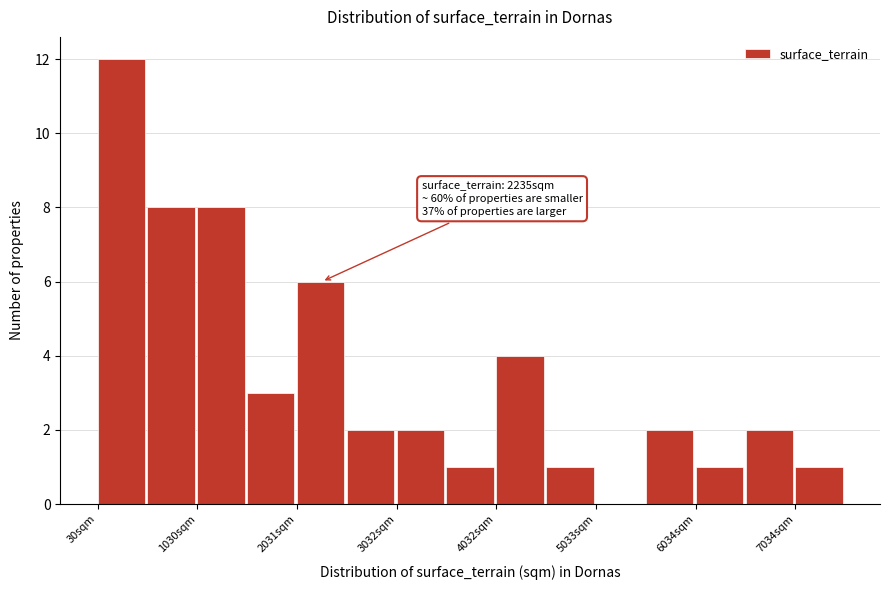

Around what value on the x-axis is the tallest bar? Give the approximate position of its centre, as read against the axis.

200